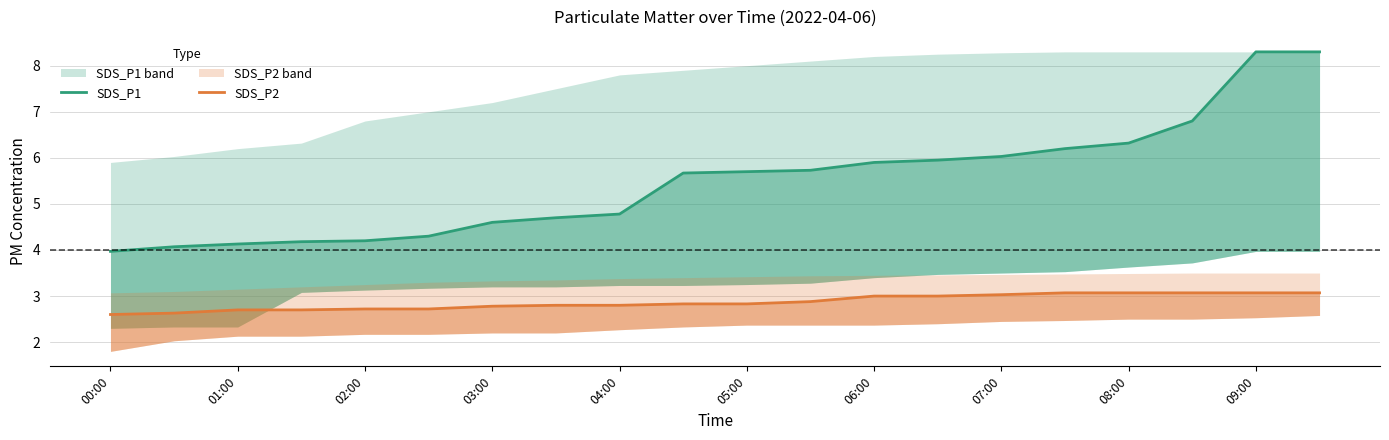

What is the lowest value of the SDS_P1 series?

4.0